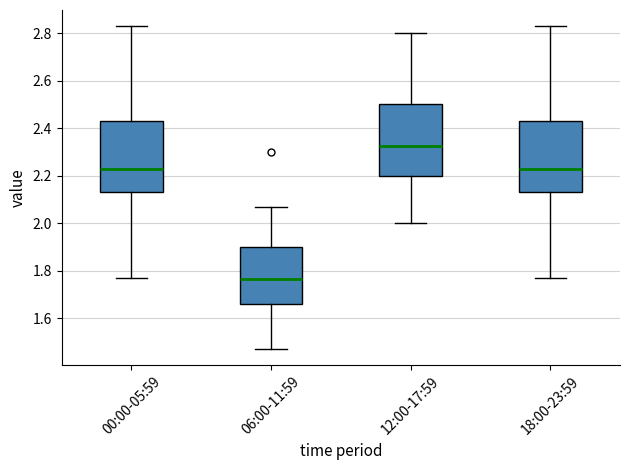

Reading left to right, transcribe this box plot: for each box, give where its median line is, the range the box spans, and where its two whiskers end, as read against the y-axis. The values are not printed on the chart, so give them approximately, as read against the axis.

00:00-05:59: median 2.24, box 2.14 to 2.44, whiskers 1.78 to 2.84
06:00-11:59: median 1.76, box 1.66 to 1.90, whiskers 1.48 to 2.08
12:00-17:59: median 2.32, box 2.20 to 2.50, whiskers 2.00 to 2.80
18:00-23:59: median 2.24, box 2.14 to 2.44, whiskers 1.78 to 2.84